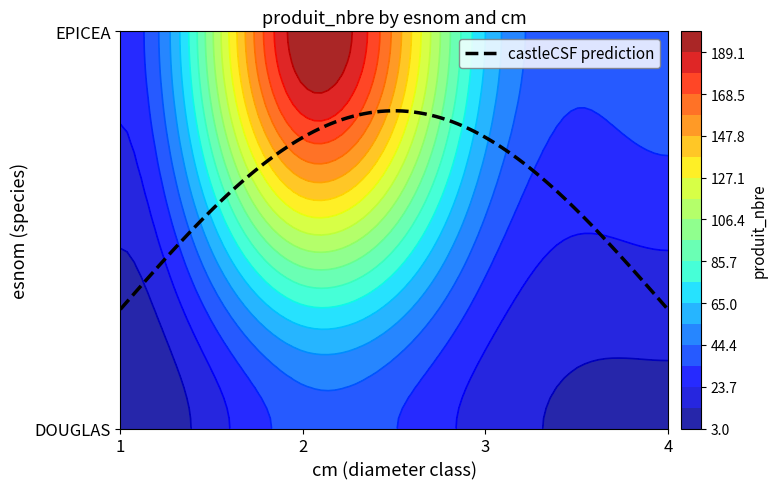

The value of EPICEA at 2 is 63. True or false?

False